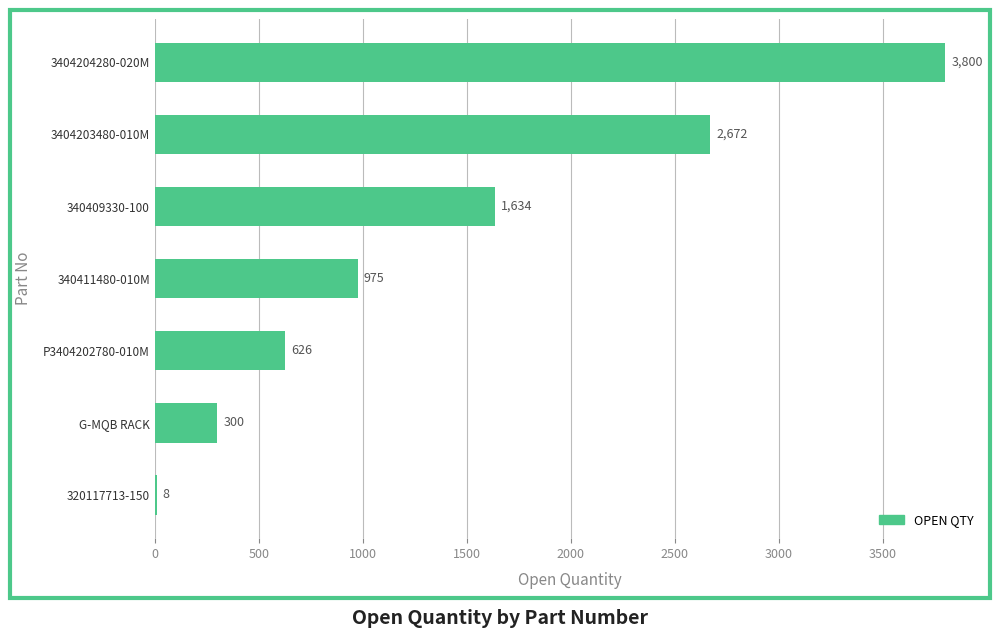

Where is the data nearest to the value 1904?

340409330-100